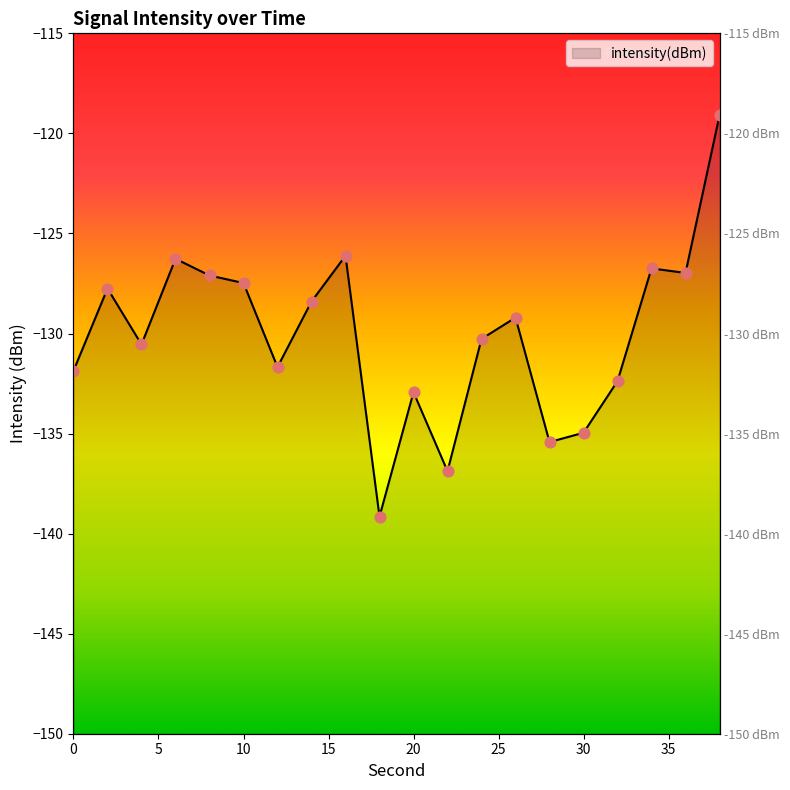

What is the change in value from 28 to 38?

+16.3